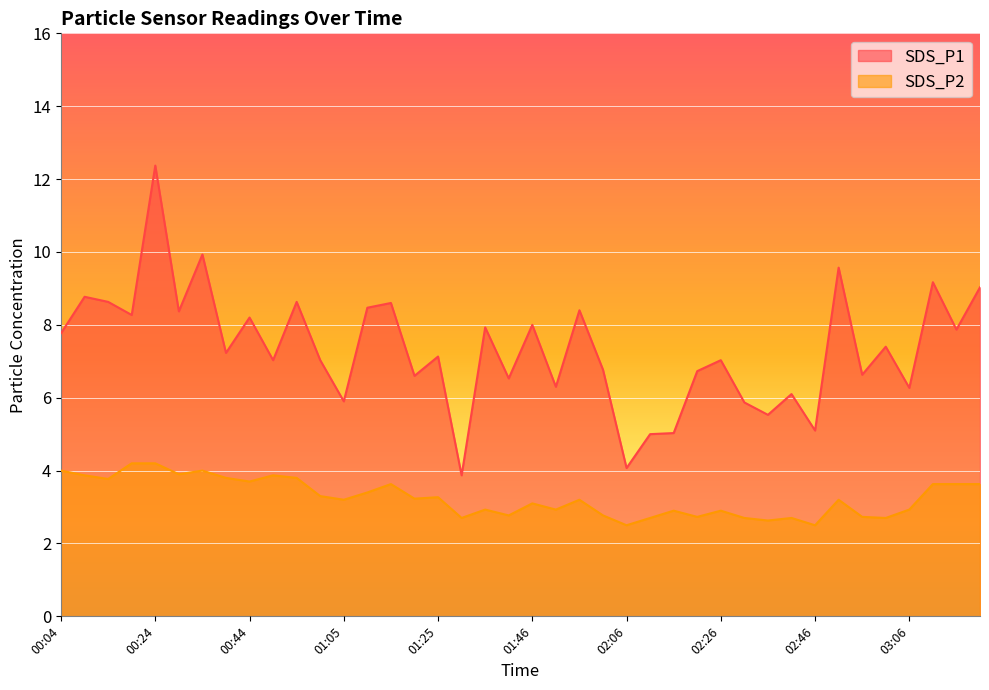

Which series has the widest spread of values?

SDS_P1